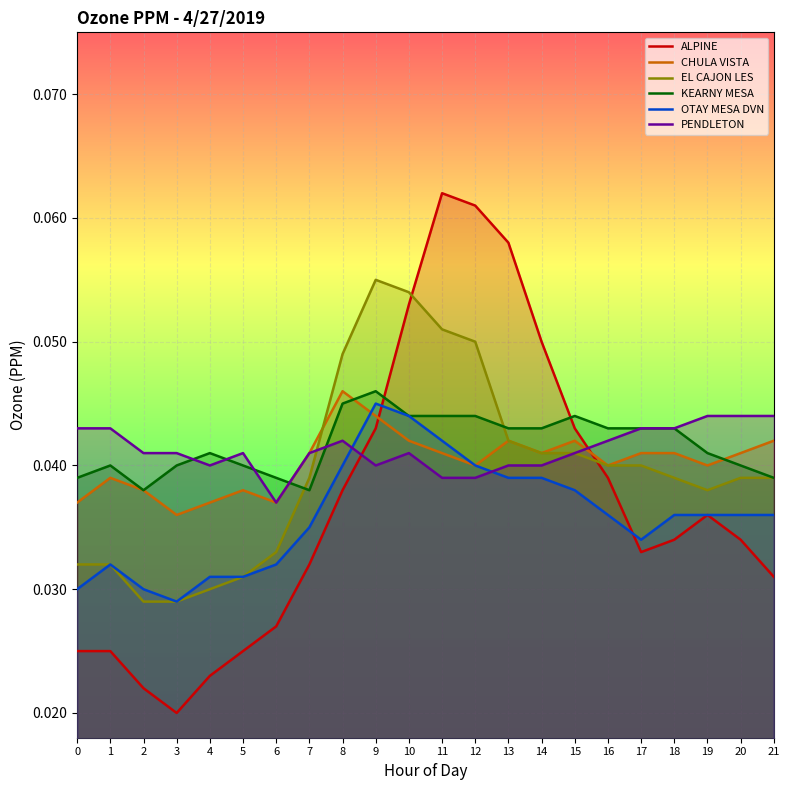

Which label corresponds to the largest value in the chart?

11